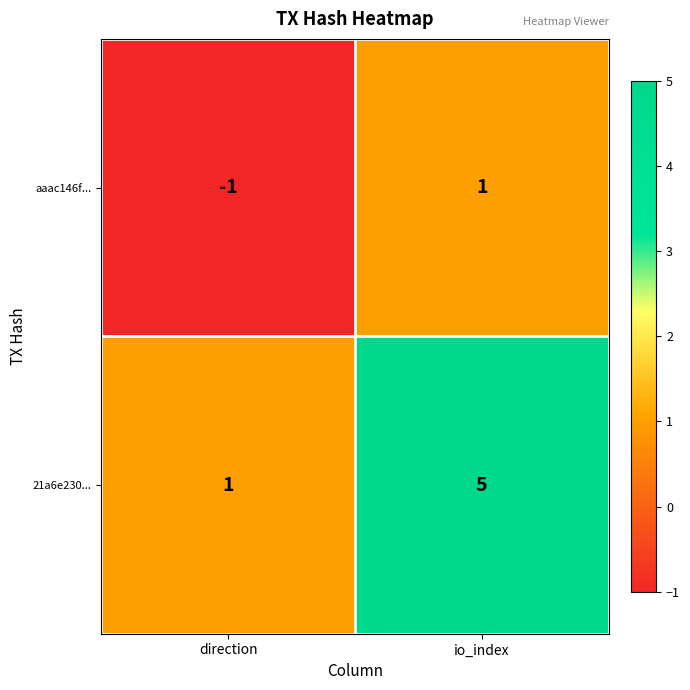

Reading left to right, what are all the values shown in this chart?

aaac146f...: direction=-1	io_index=1
21a6e230...: direction=1	io_index=5